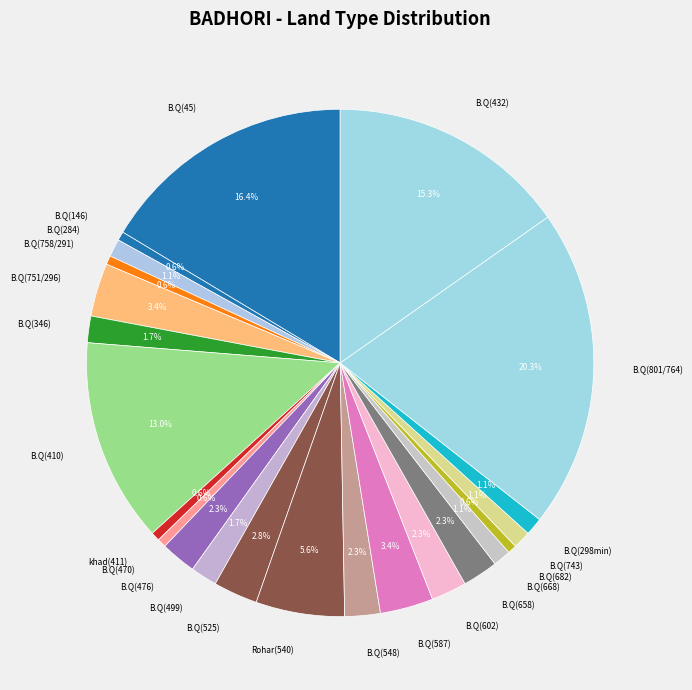

Which slice is the largest?

B.Q(801/764)